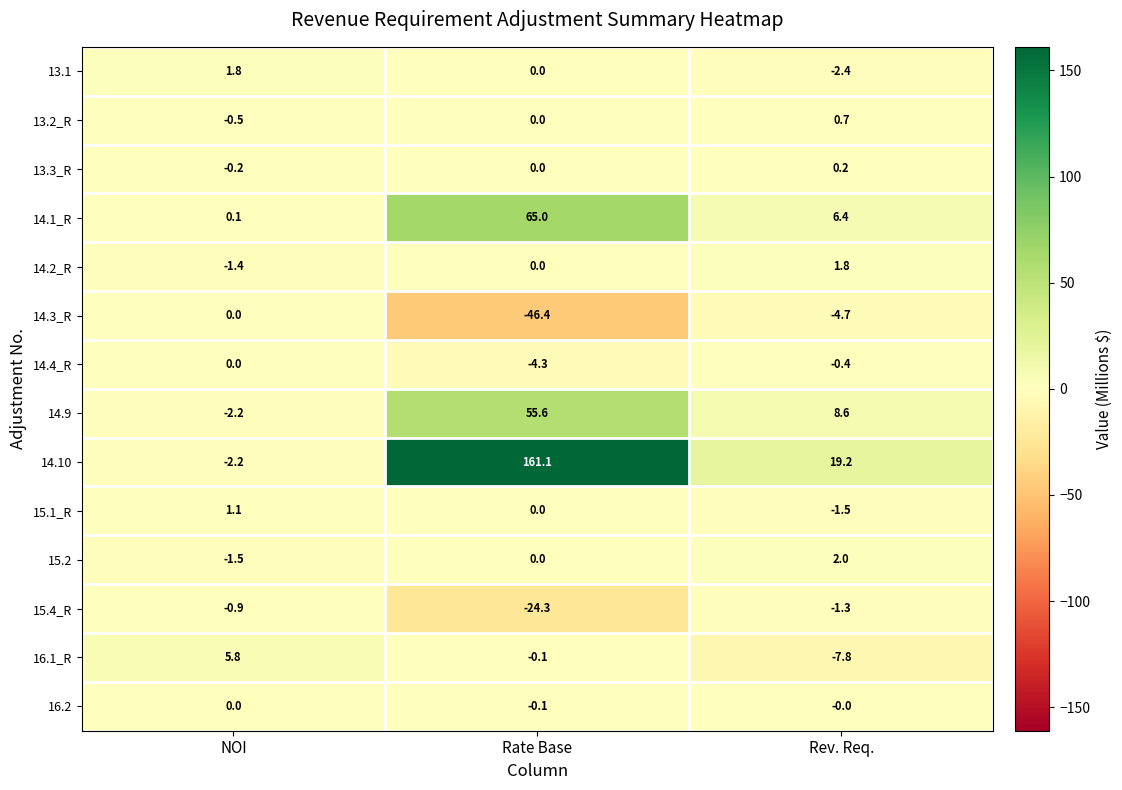

Rank the series at Rev. Req. from lowest to highest value.

16.1_R, 14.3_R, 13.1, 15.1_R, 15.4_R, 14.4_R, 16.2, 13.3_R, 13.2_R, 14.2_R, 15.2, 14.1_R, 14.9, 14.10